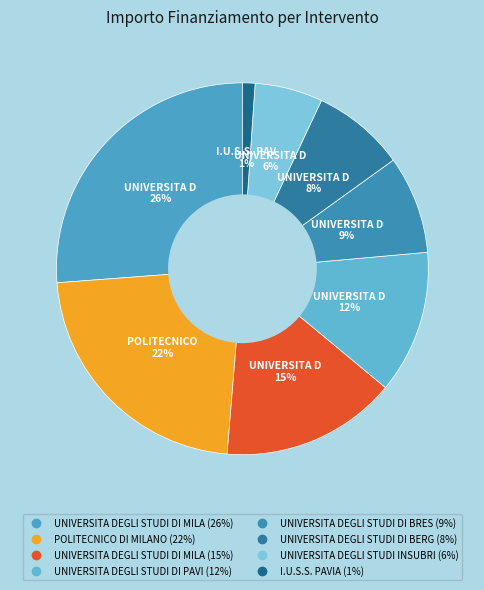

Count the number of slices in the pie.

8